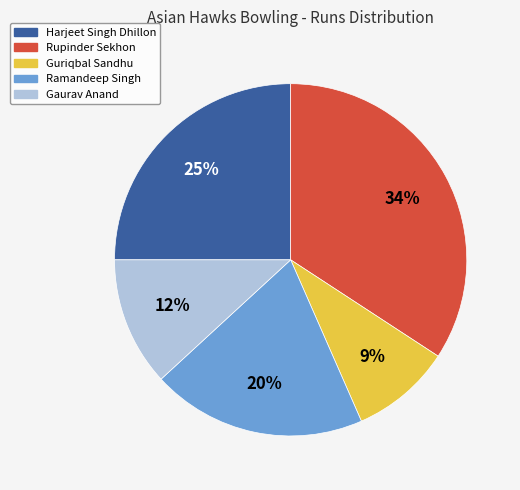

Does any single category account for the majority?

No